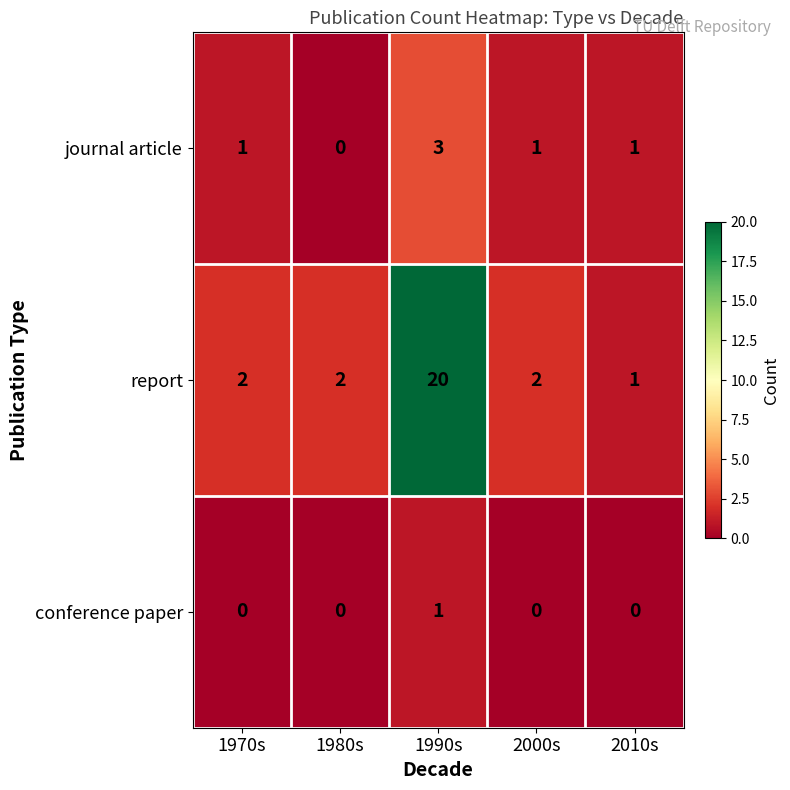

List the series in order of their overall mean, highest first.

report, journal article, conference paper